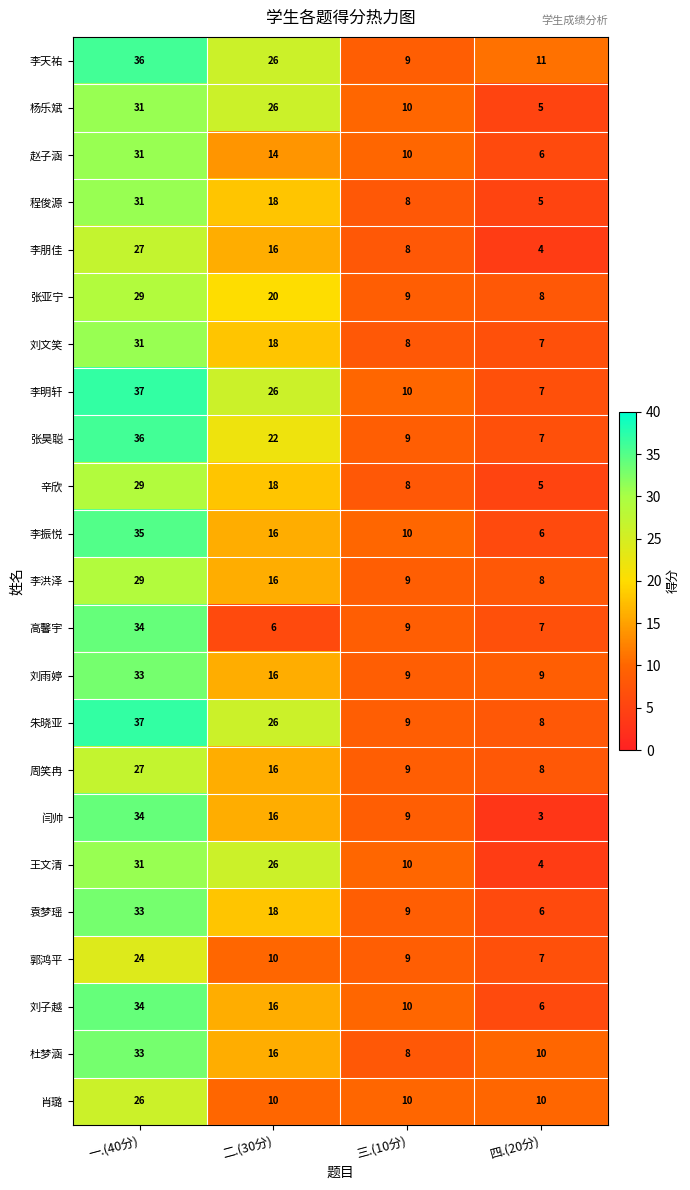

True or false: 李朋佳 has a value of 27 at 一.(40分).

True